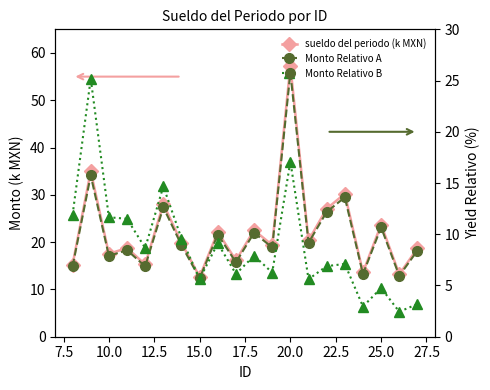

At how many categories does at least one series exceed 12?

20